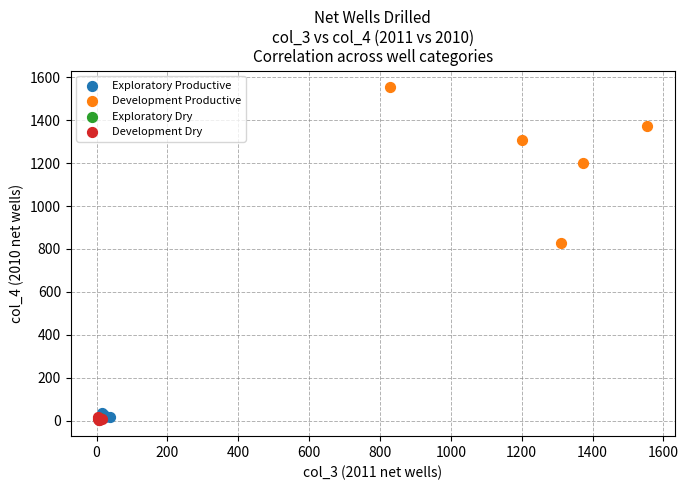

Which series has the widest spread of Y values?

Development Productive